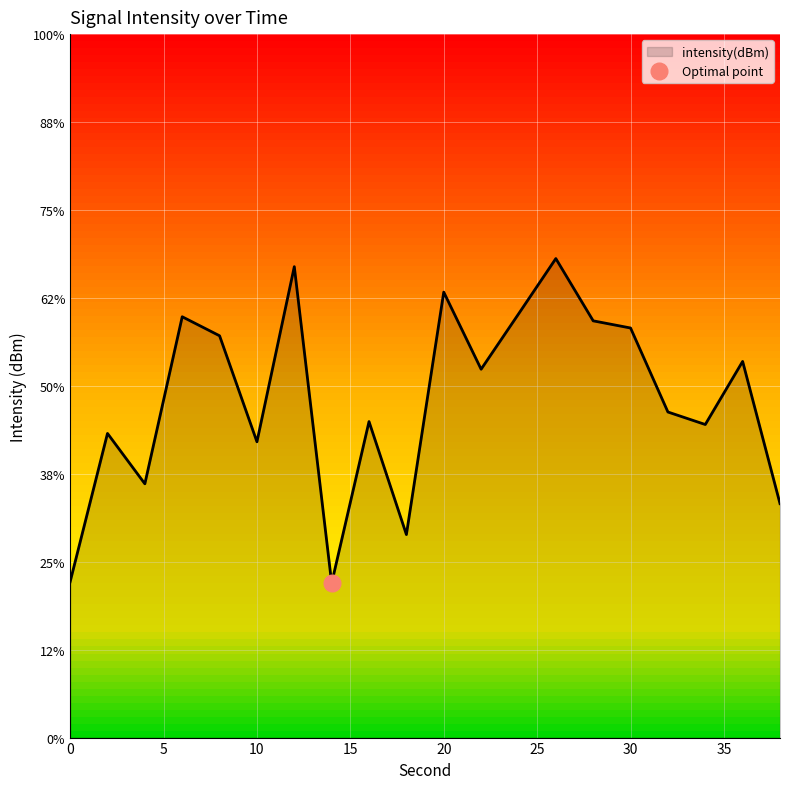

Rank the categories by value from highest to lowest.

26, 12, 20, 24, 6, 28, 30, 8, 36, 22, 32, 16, 34, 2, 10, 4, 38, 18, 0, 14